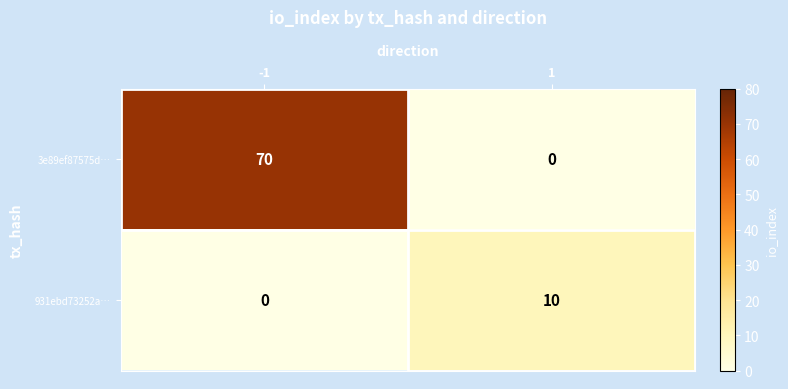

What value does the 3e89ef87575d… series have at -1, to the nearest 10?

70